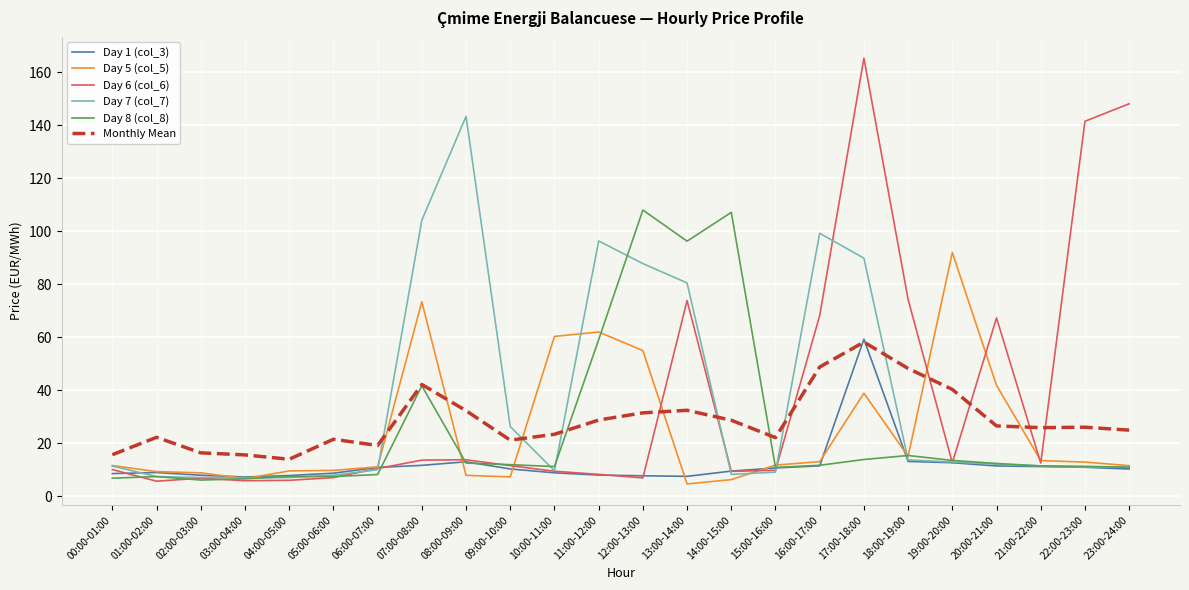

What is the spread (max minus min) of values at 00:00-01:00?

8.9